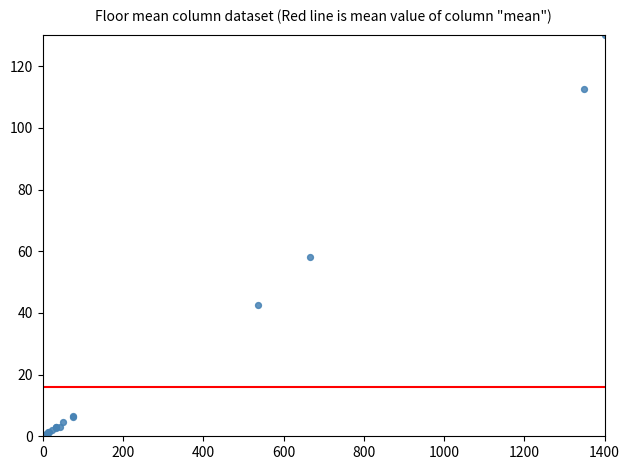

What Y value in the scatter plot is closest to 65?

58.1